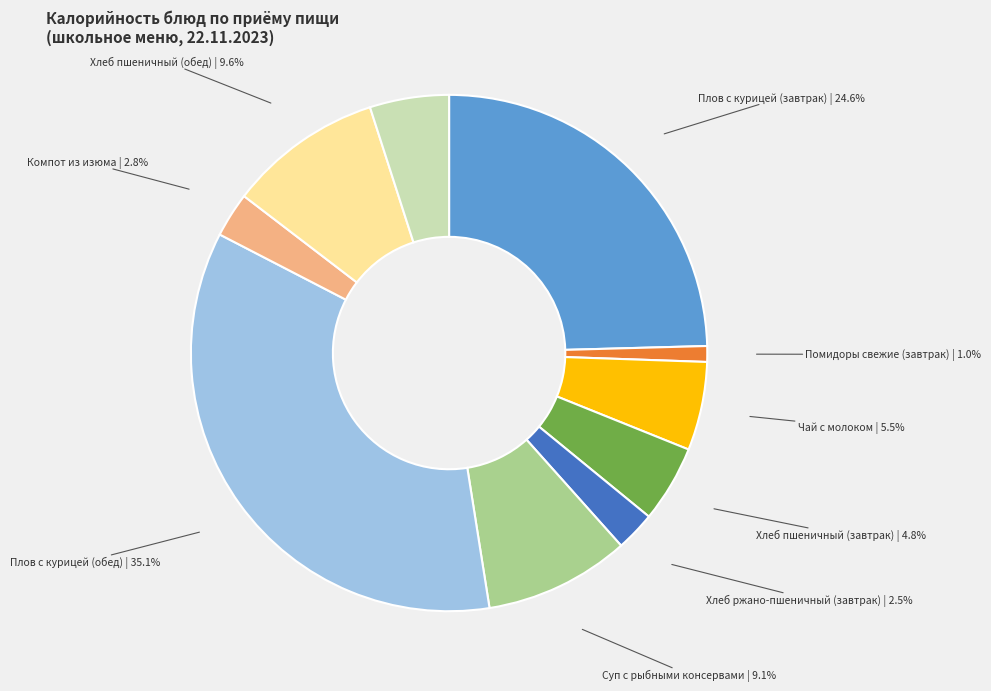

Is there a majority slice in this chart?

No